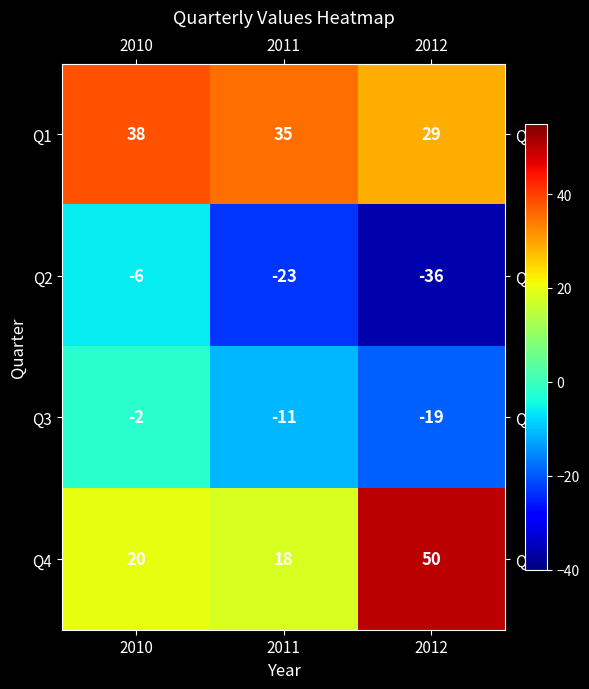

List the series in order of their peak value, highest first.

Q4, Q1, Q3, Q2